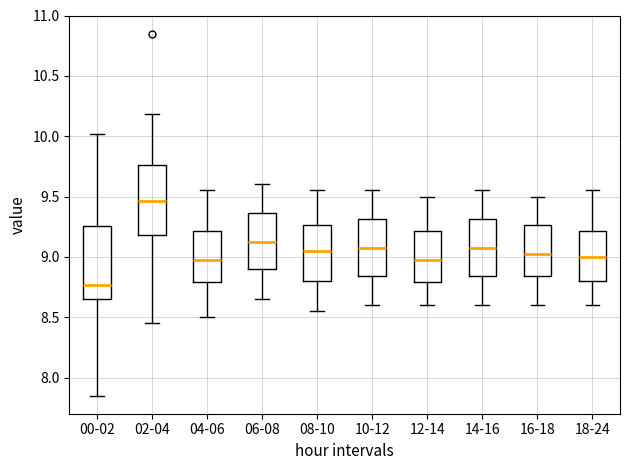

Where does the median line of the box for 06-08 sit on the y-axis? The values are not printed on the chart, so give them approximately, as read against the axis.

9.15